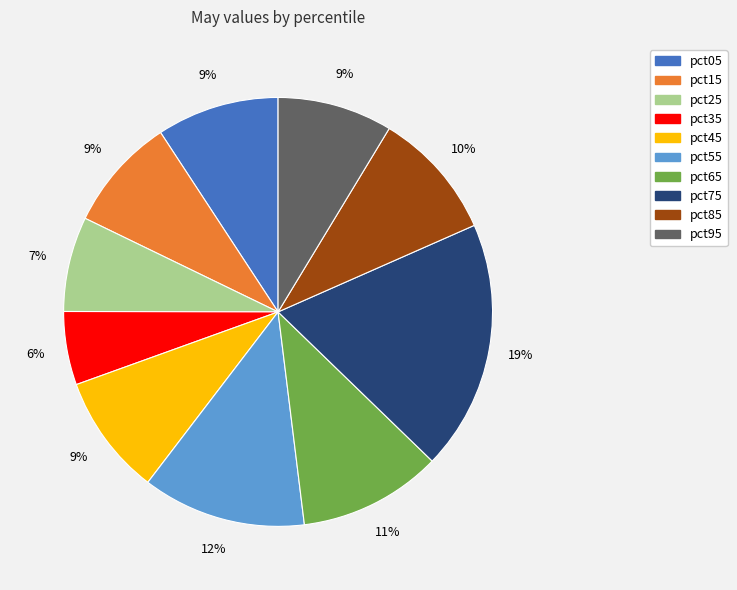

Does any single category account for the majority?

No